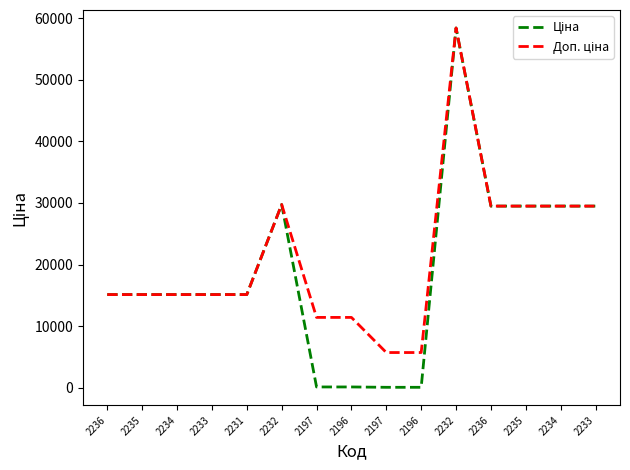

Does the chart have visible grid lines?

No